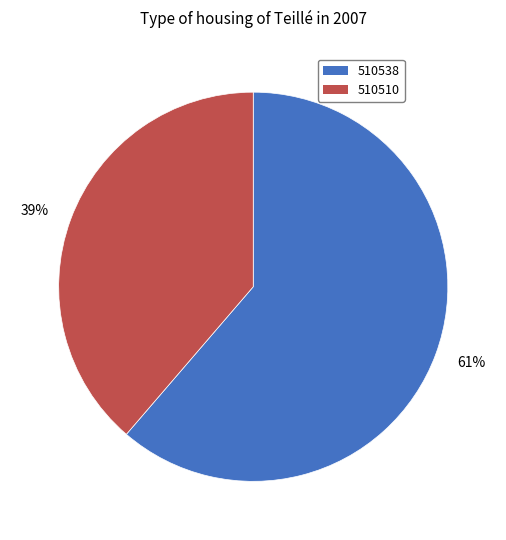

Approximately how many times larger is the value at 61% compared to 39%?

1.6